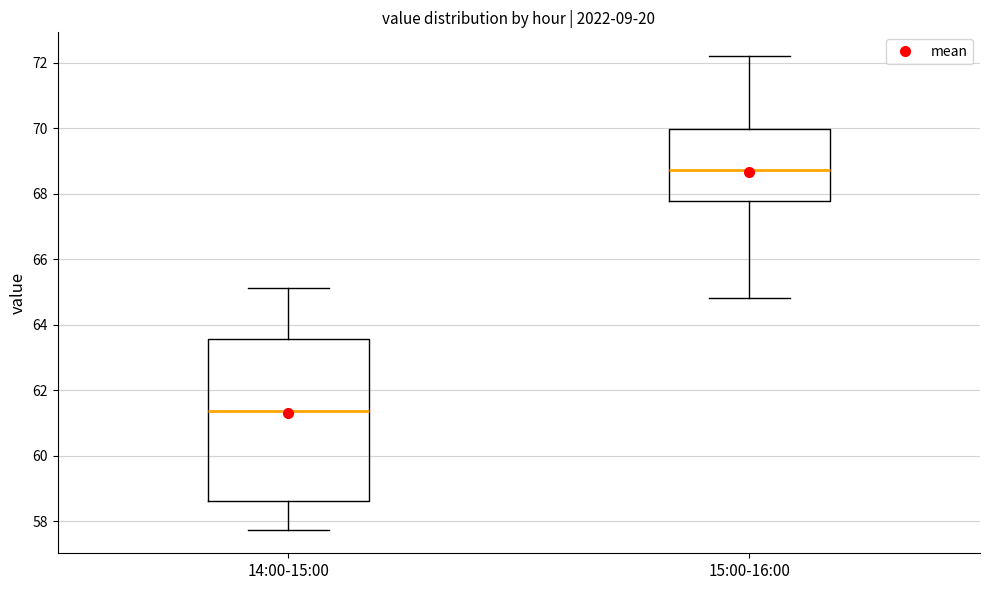

Where is the lower edge of the box for 15:00-16:00 on the y-axis? The values are not printed on the chart, so give them approximately, as read against the axis.

67.8